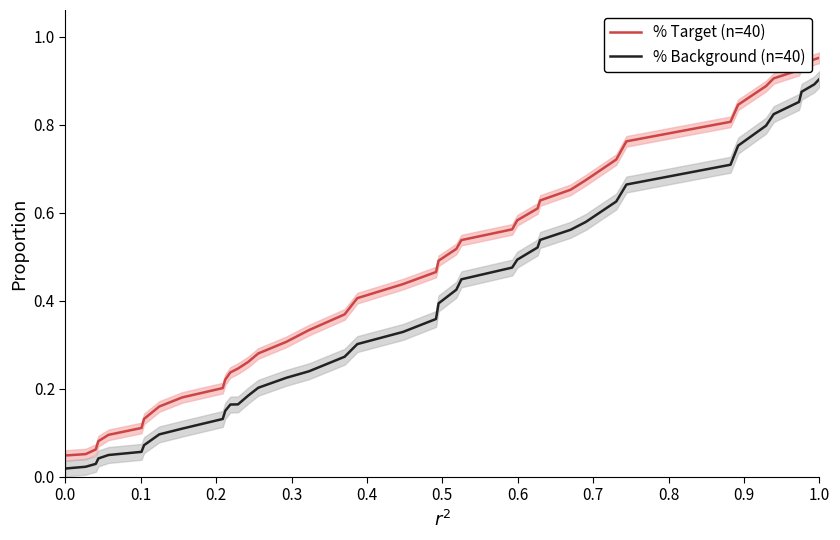

What are all the series names shown in the legend?

% Target (n=40), % Background (n=40)